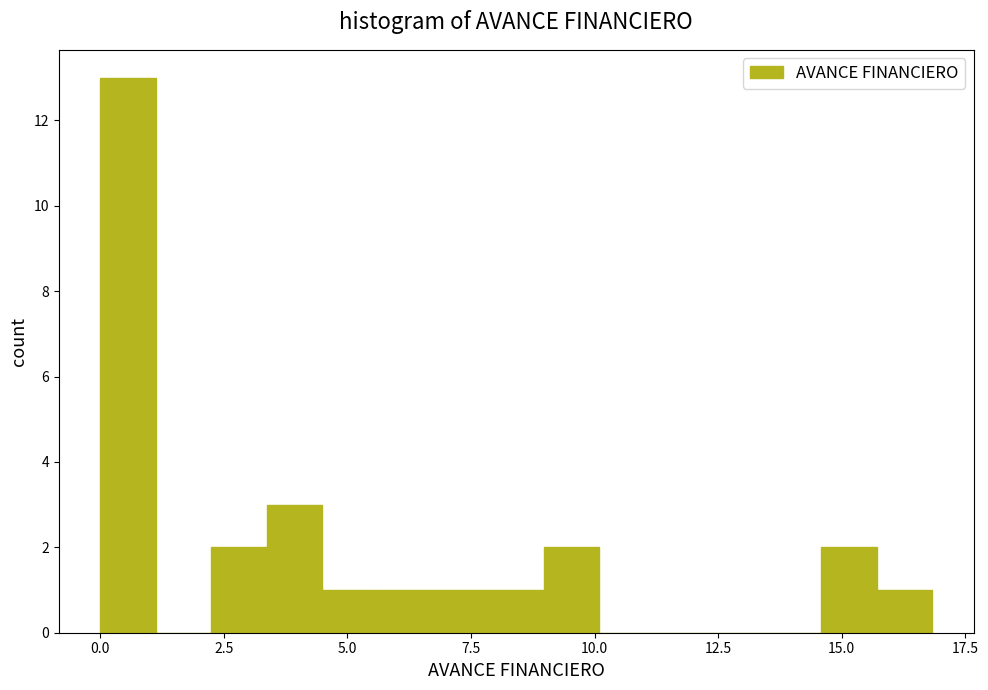

Read against the x-axis, roughly where is the centre of the tallest bar?

0.5